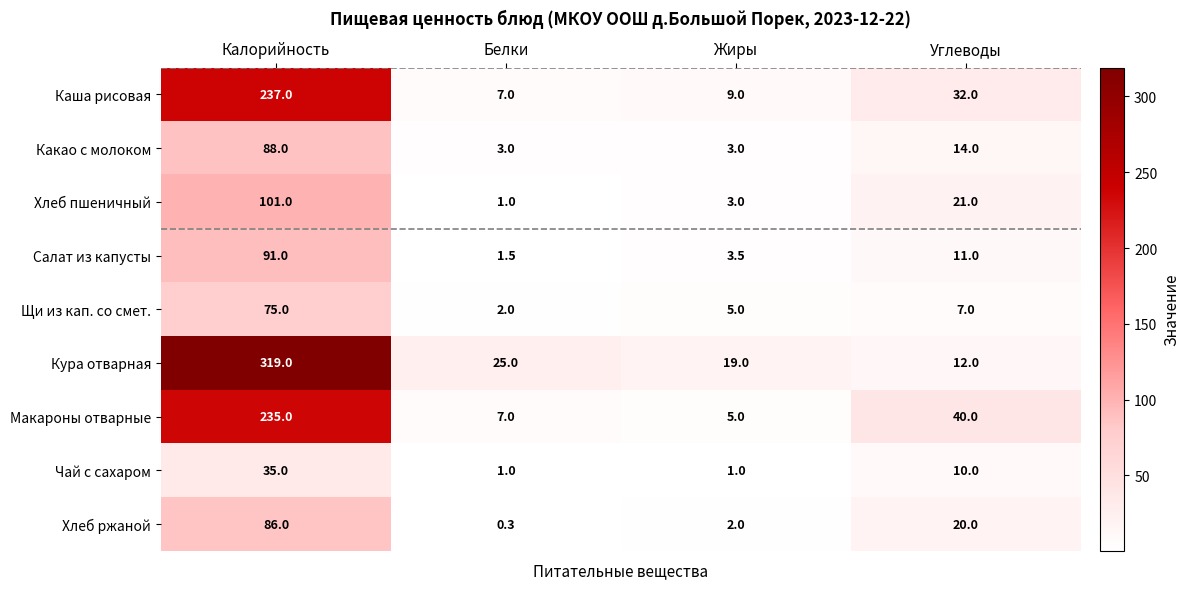

At which category does the chart reach its peak across all series?

Калорийность